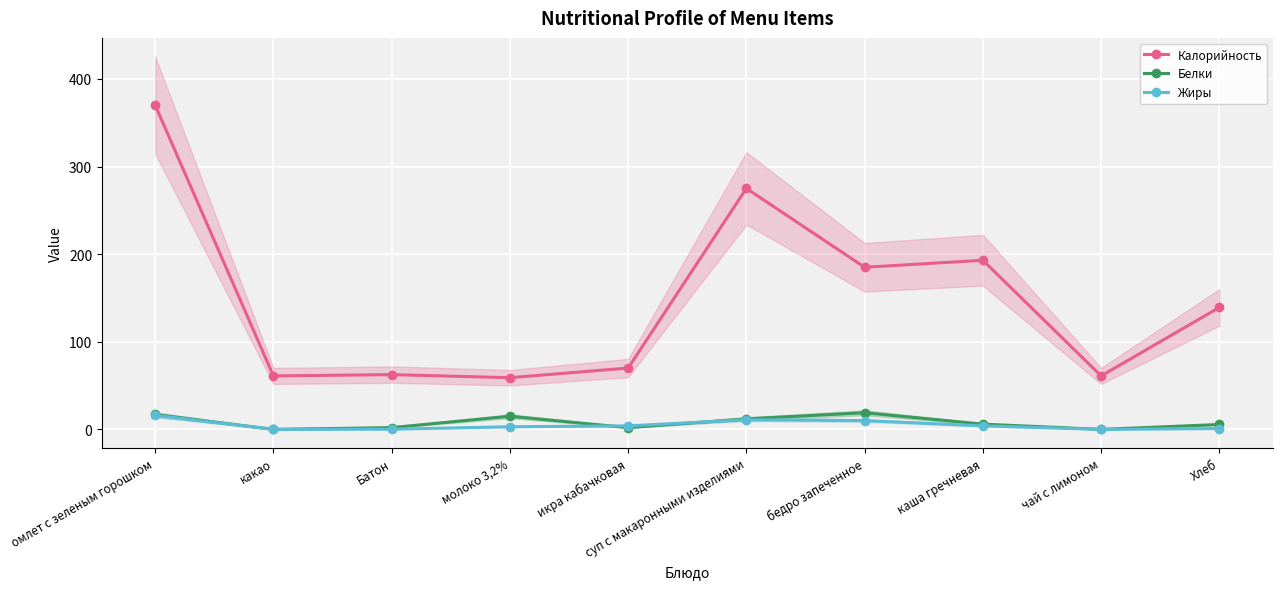

What is the difference between the second highest and minimum values in the Жиры series?

11.0